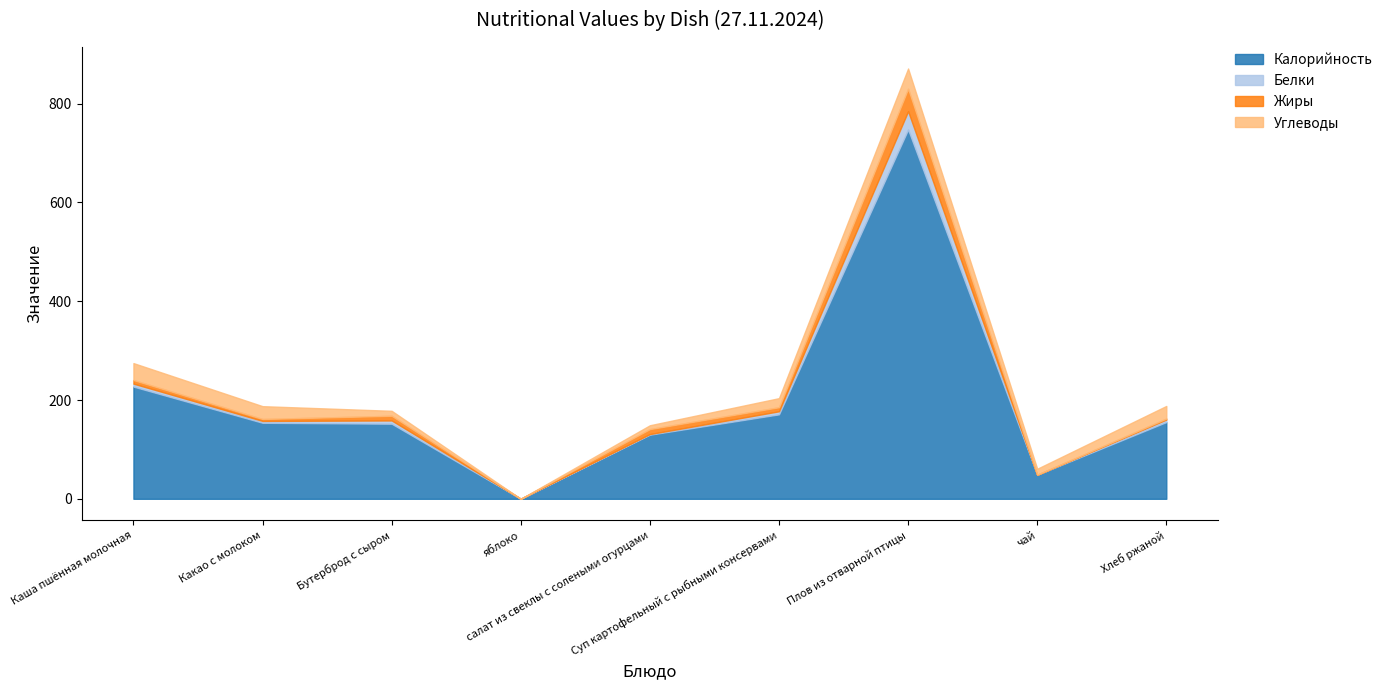

What is the difference between the second highest and second lowest values in the Калорийность series?

178.5